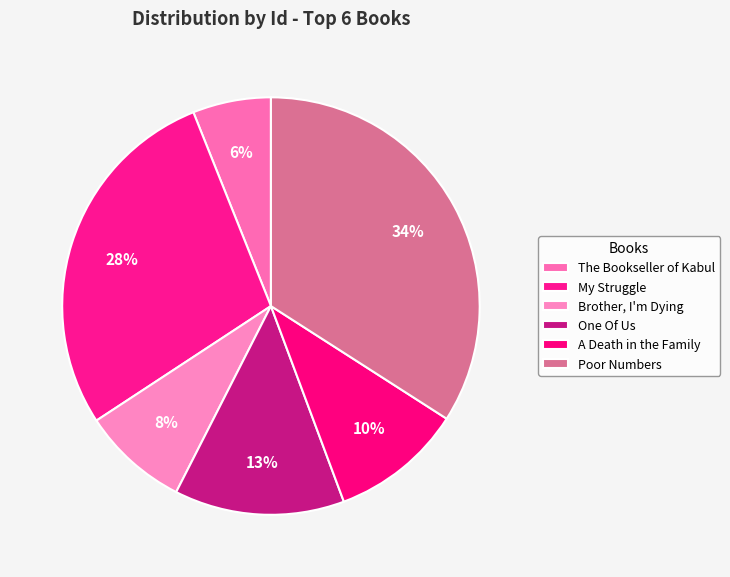

What portion of the pie excludes Poor Numbers?

65.9%